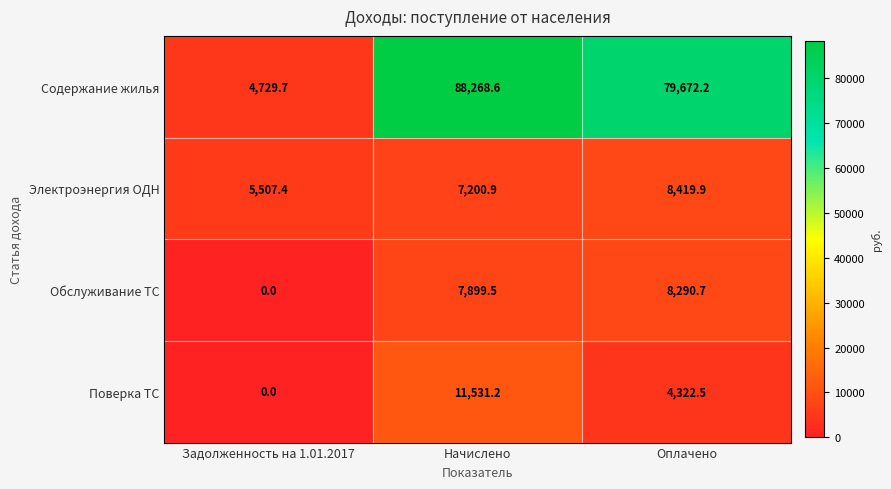

Which series changed the most between Задолженность на 1.01.2017 and Оплачено?

Содержание жилья